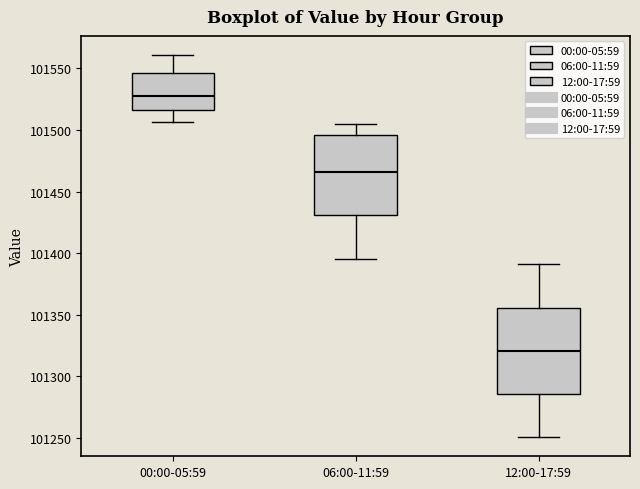

Reading left to right, transcribe this box plot: for each box, give where its median line is, the range the box spans, and where its two whiskers end, as read against the y-axis. The values are not printed on the chart, so give them approximately, as read against the axis.

00:00-05:59: median 101530, box 101515 to 101545, whiskers 101505 to 101560
06:00-11:59: median 101465, box 101430 to 101495, whiskers 101395 to 101505
12:00-17:59: median 101320, box 101285 to 101355, whiskers 101250 to 101390